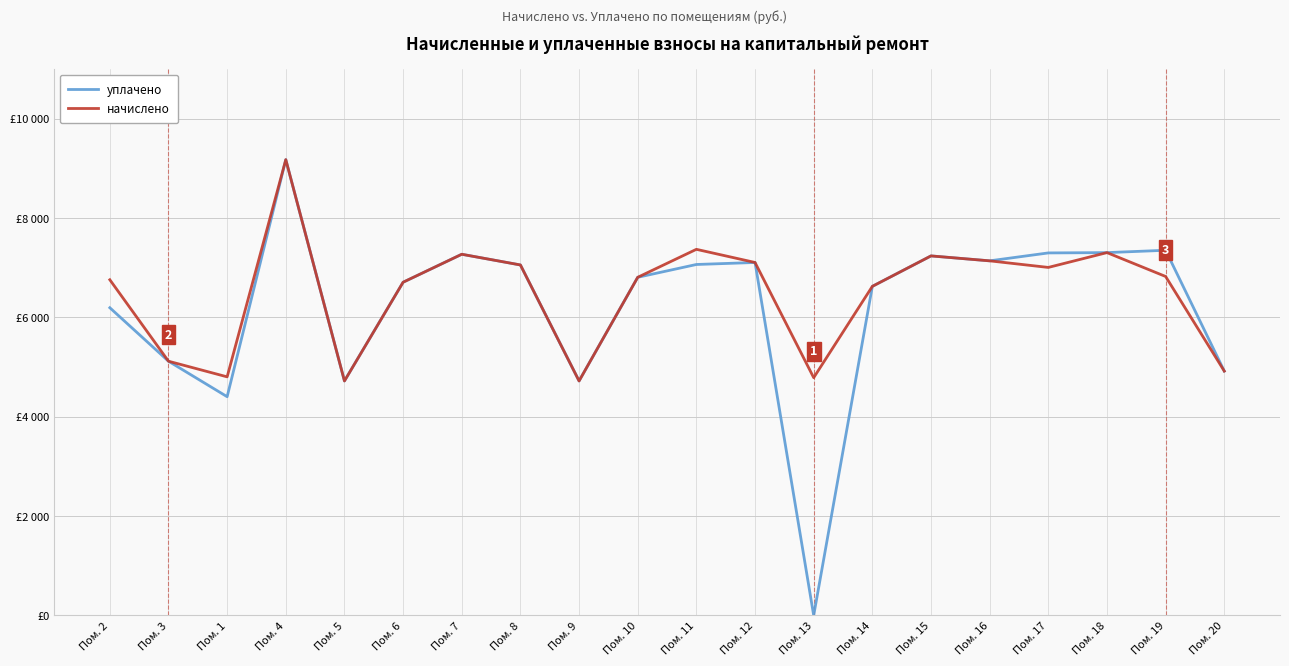

True or false: уплачено and начислено cross at least once.

False